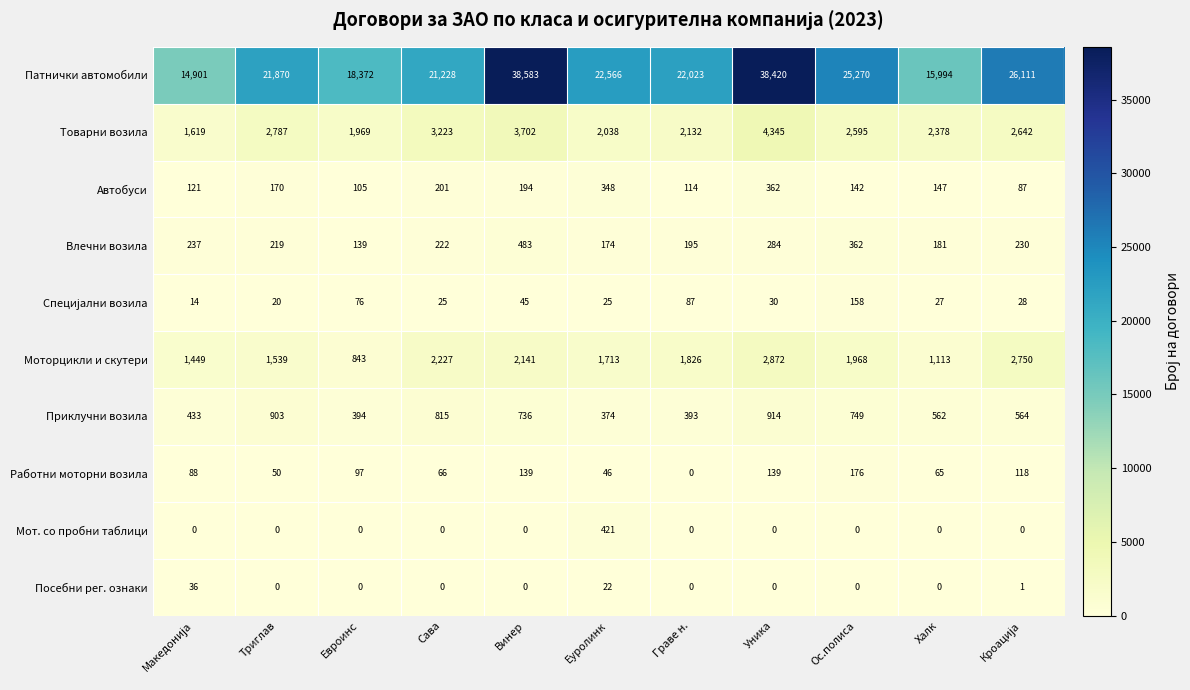

Where does the Патнички автомобили series first go above 22023?

Винер